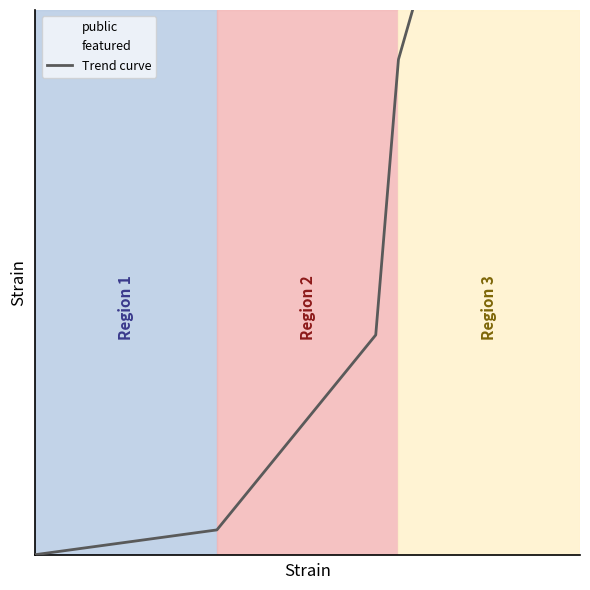

Between 5 and 14, which is larger?

14